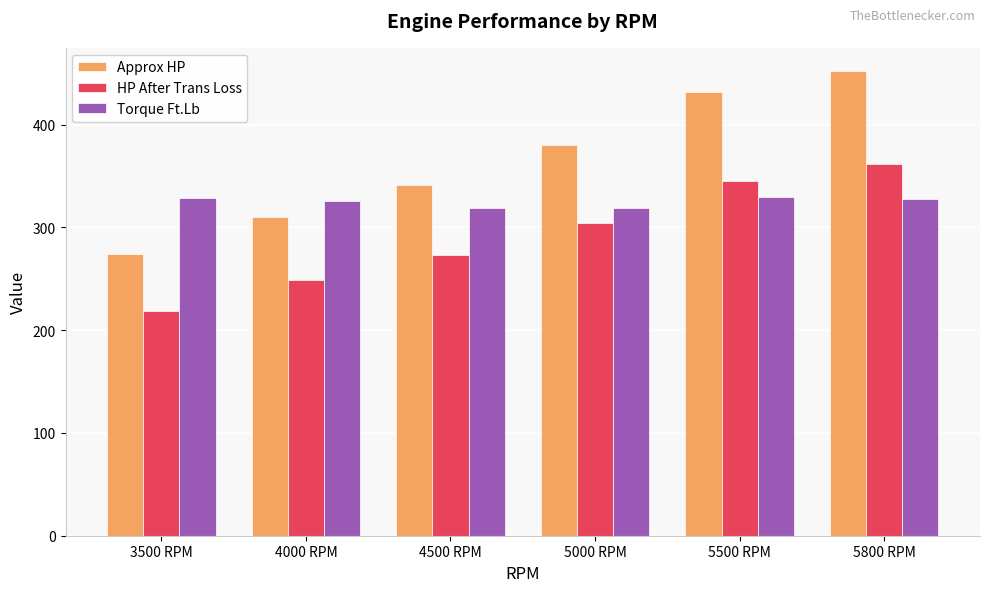

Where is Torque Ft.Lb nearest to the value 324?

4000 RPM